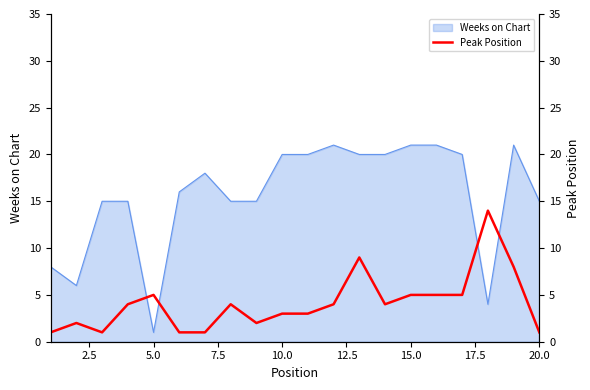

Is it true that Weeks on Chart equals 15 at 20.0?

True